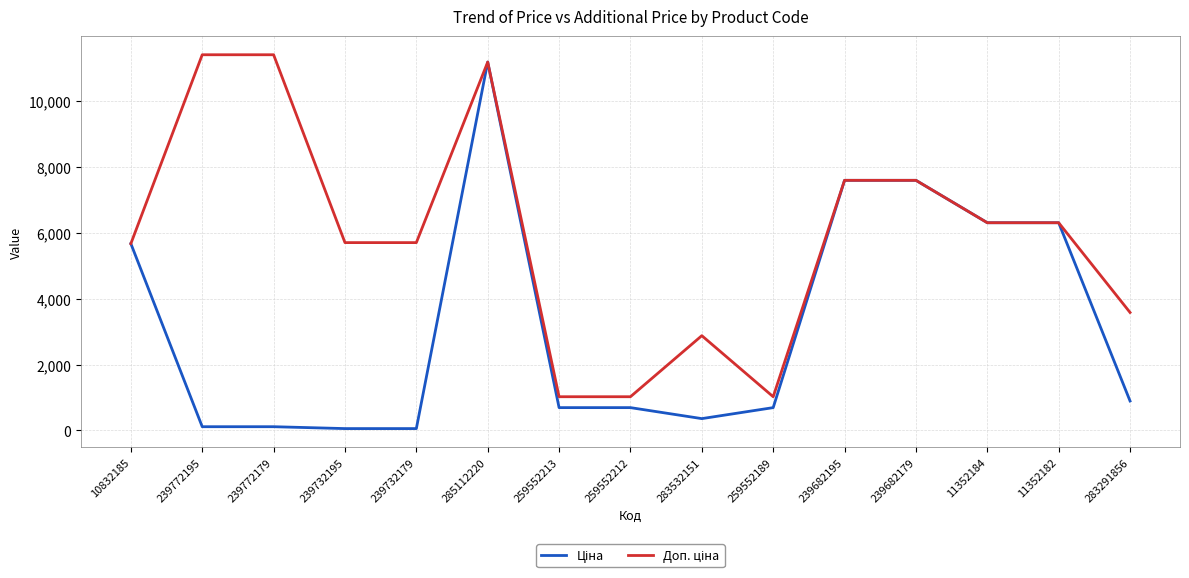

What is the maximum value shown in the chart?

11410.0